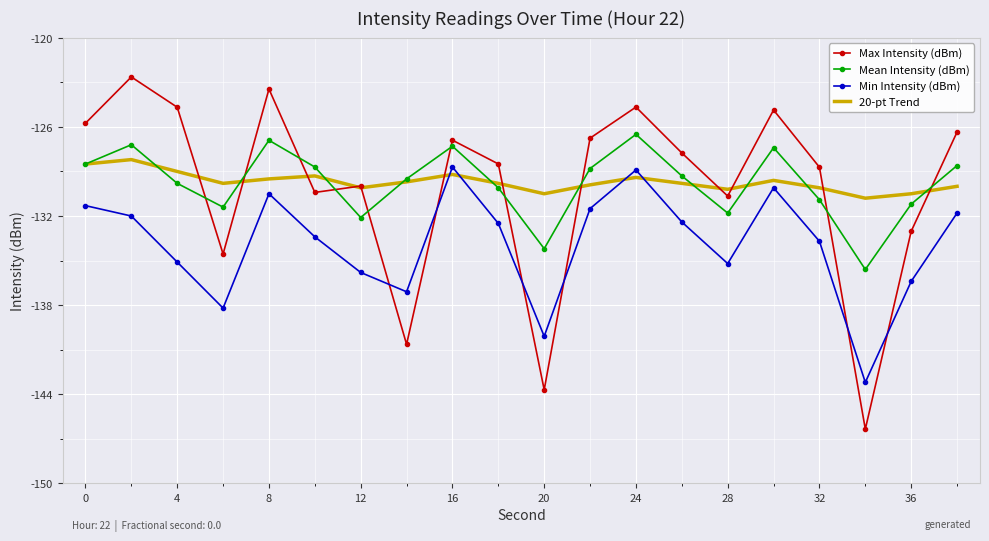

What are all the series names shown in the legend?

Max Intensity (dBm), Mean Intensity (dBm), Min Intensity (dBm), 20-pt Trend